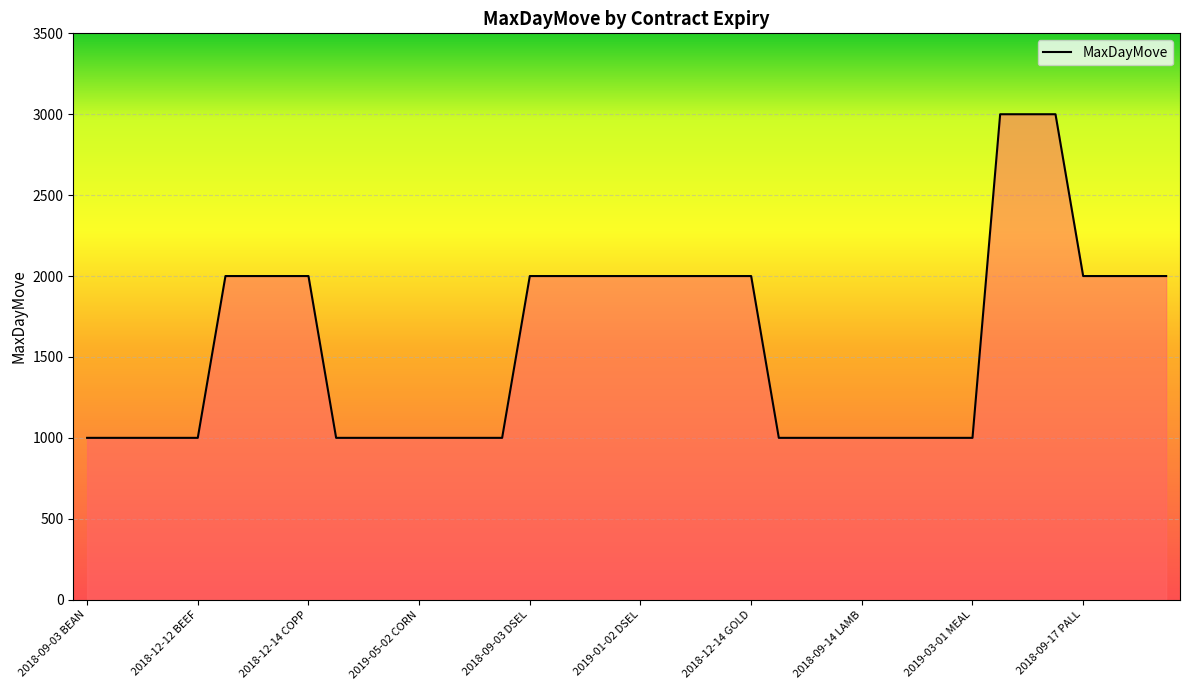

What is the minimum value shown in the chart?

1000